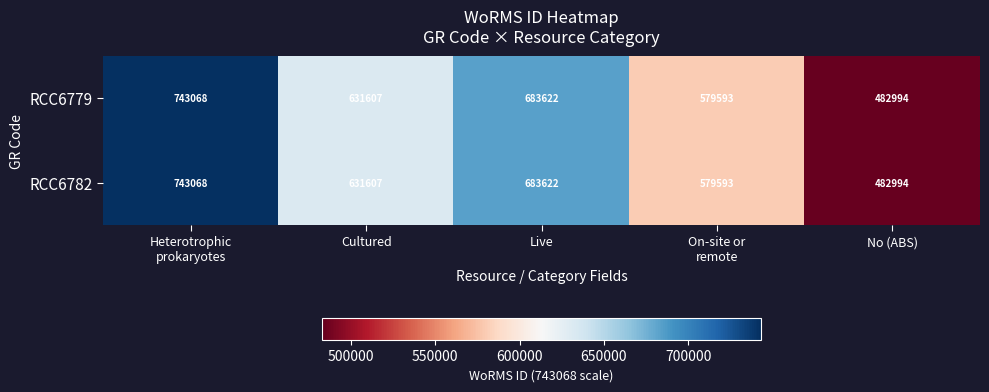

Where is RCC6782 nearest to the value 613031?

Cultured